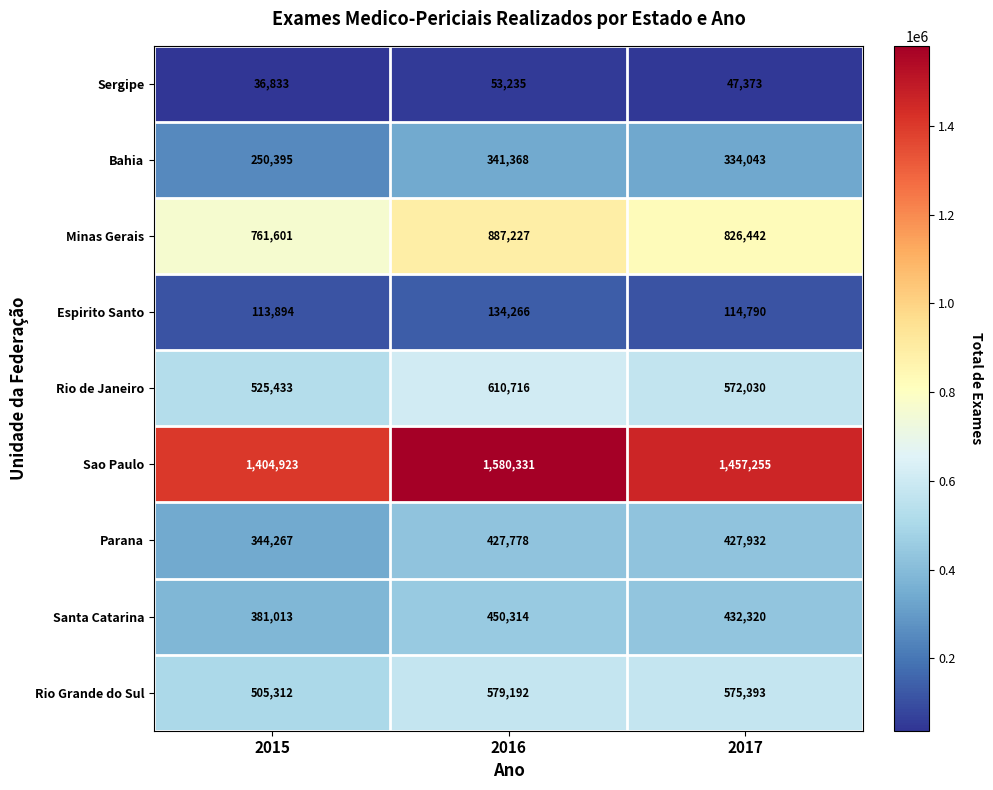

How many data points does each series have?

3